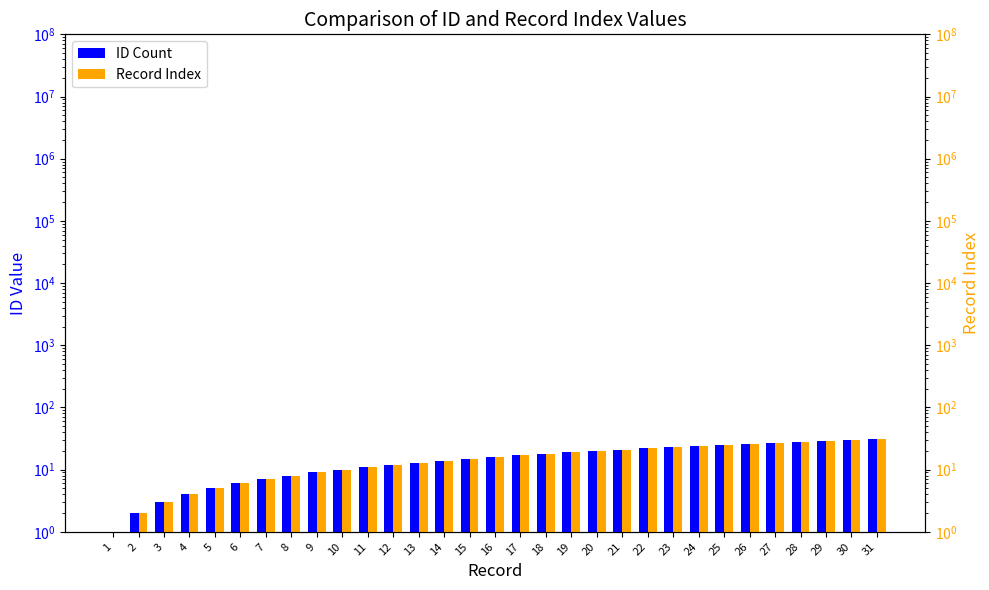

Rank the series by their maximum value, from highest to lowest.

ID Count, Record Index